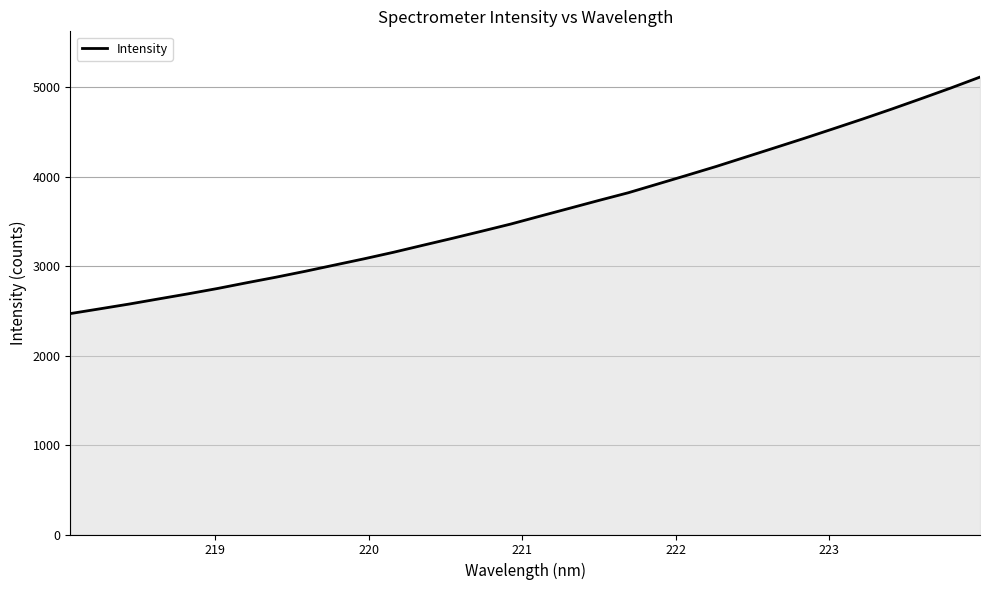

What is the maximum value shown in the chart?

5111.7